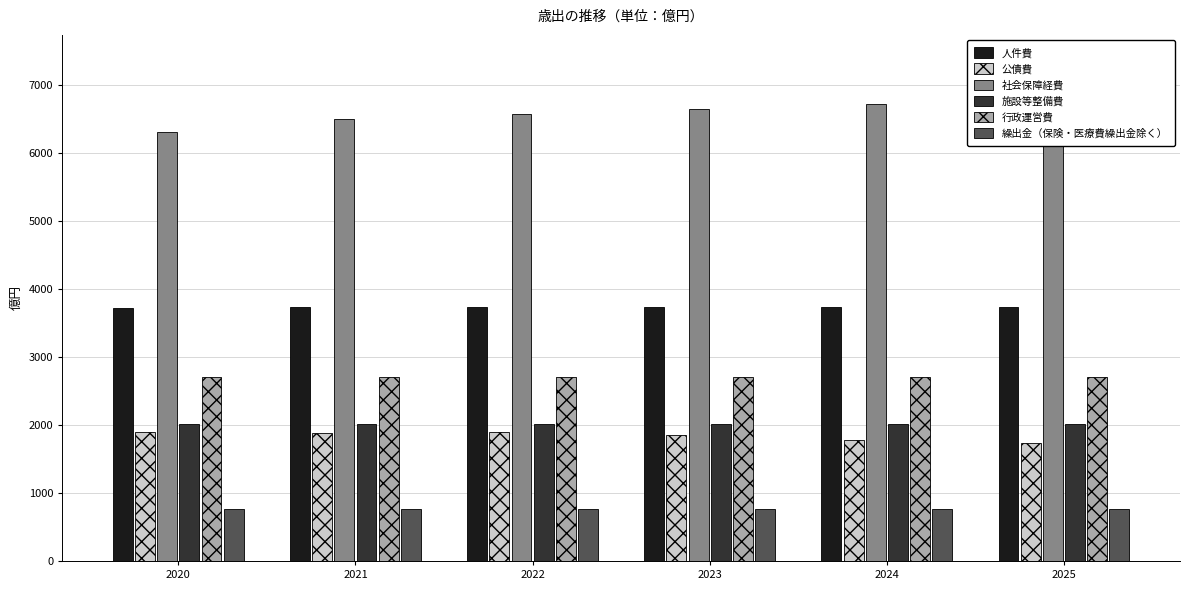

Which series has the largest range (max minus min)?

社会保障経費